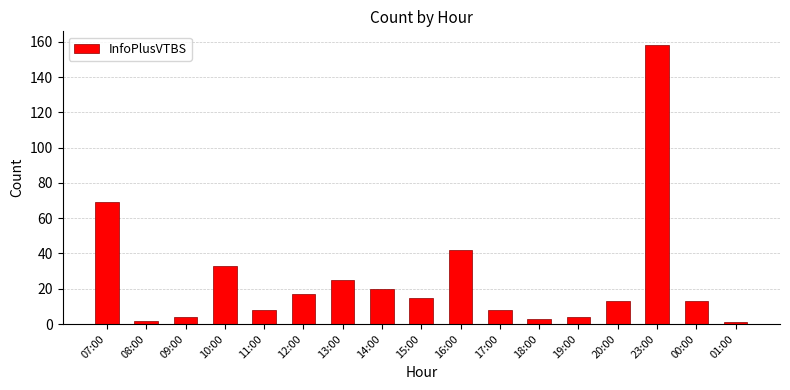

Reading right to left, transcribe all the data shown in this chart.

1	13	158	13	4	3	8	42	15	20	25	17	8	33	4	2	69